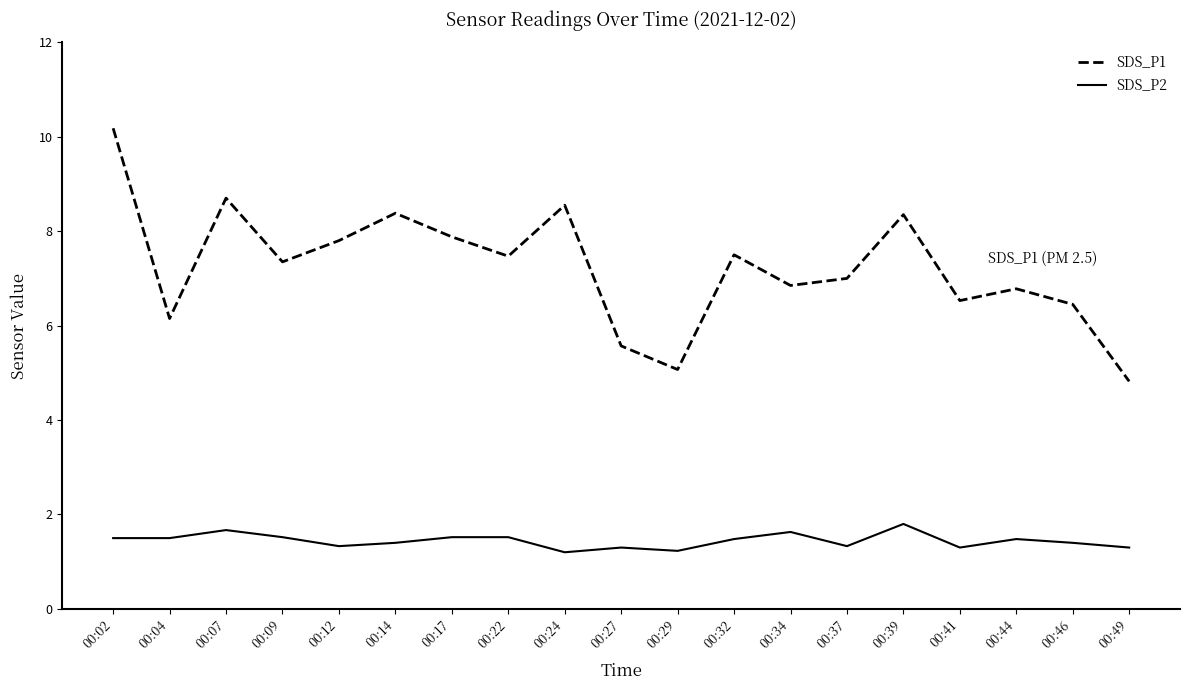

What is the maximum value shown in the chart?

10.2